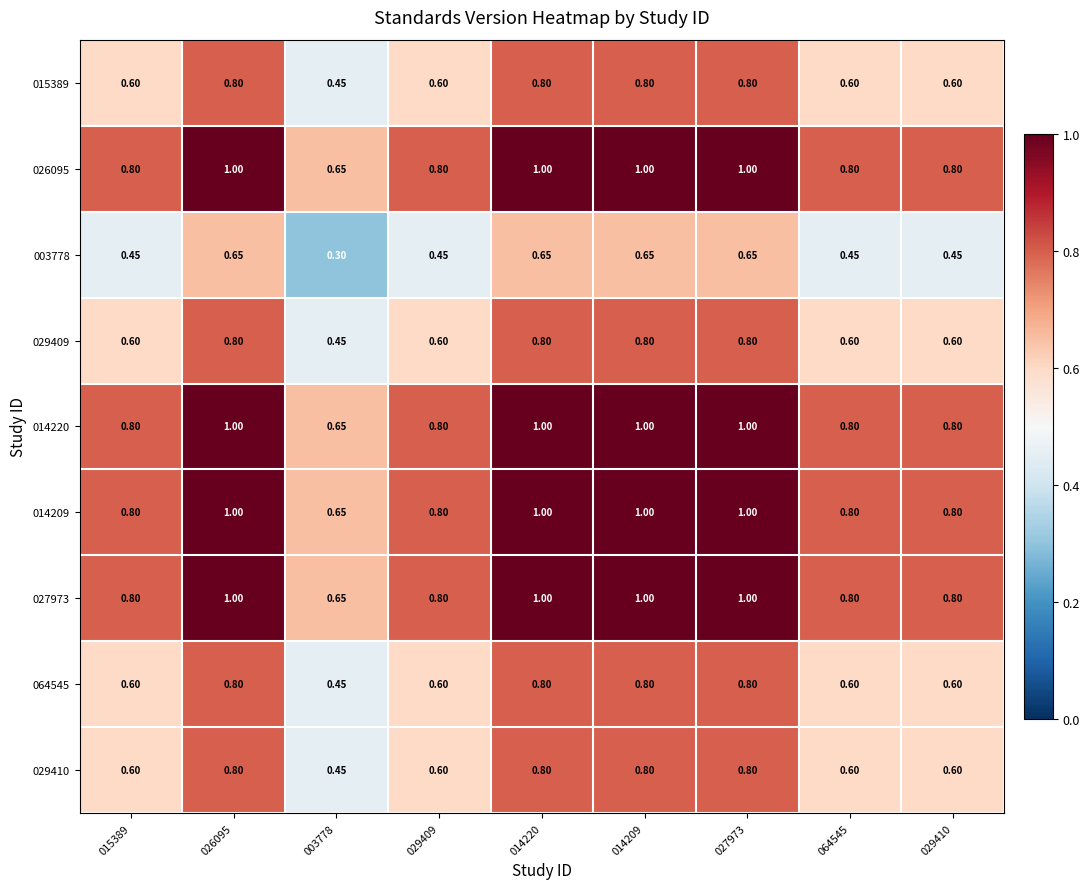

Is the value of 014209 at 014220 greater than the value of 027973 at 029409?

Yes